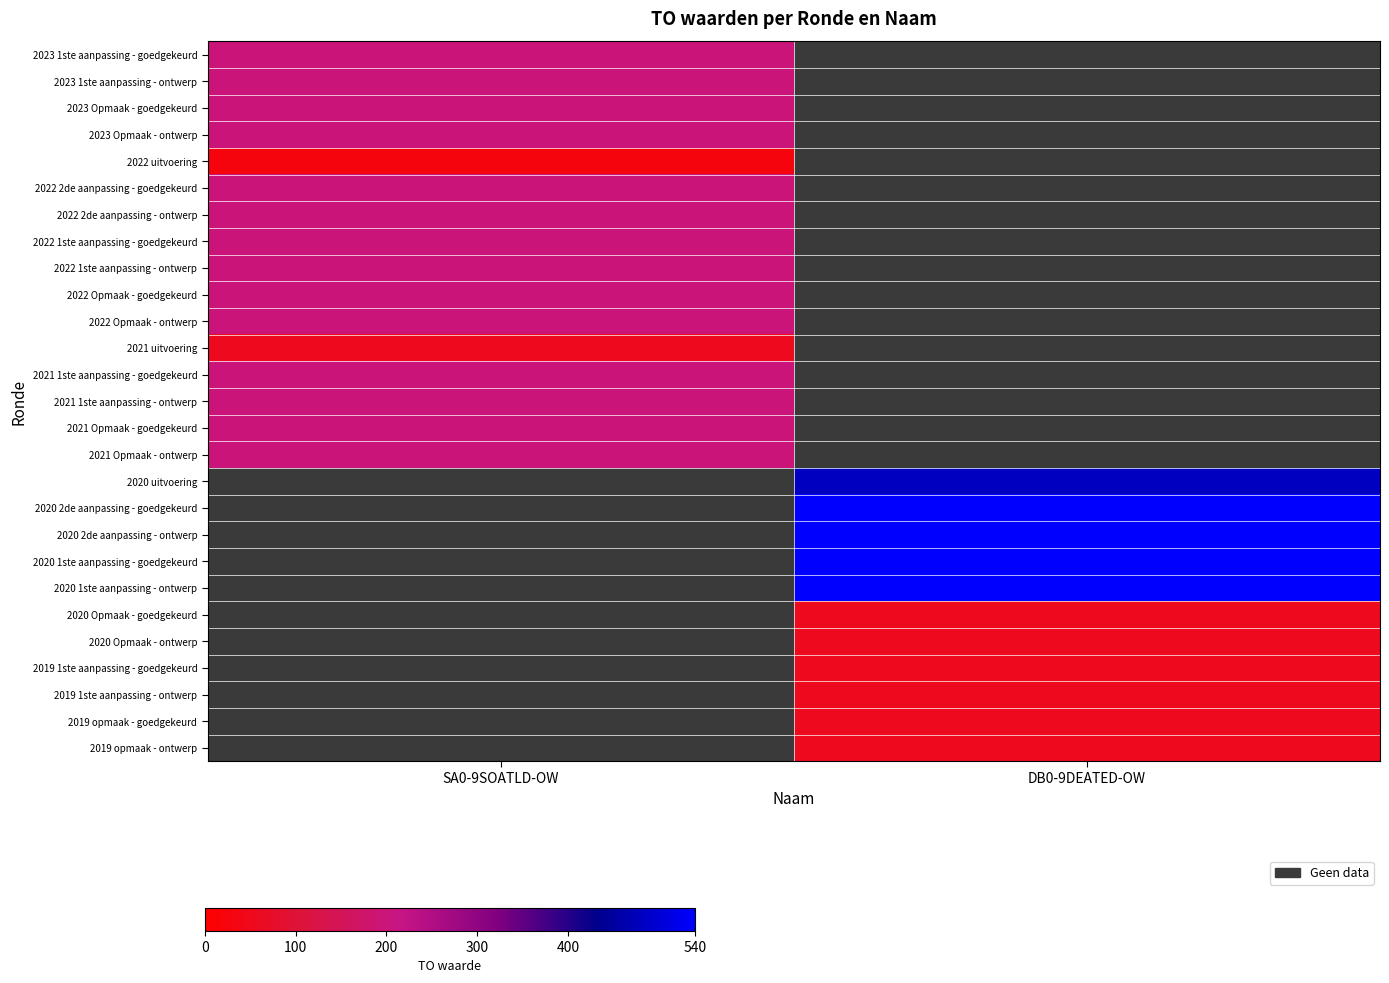

How many data points does each series have?

2